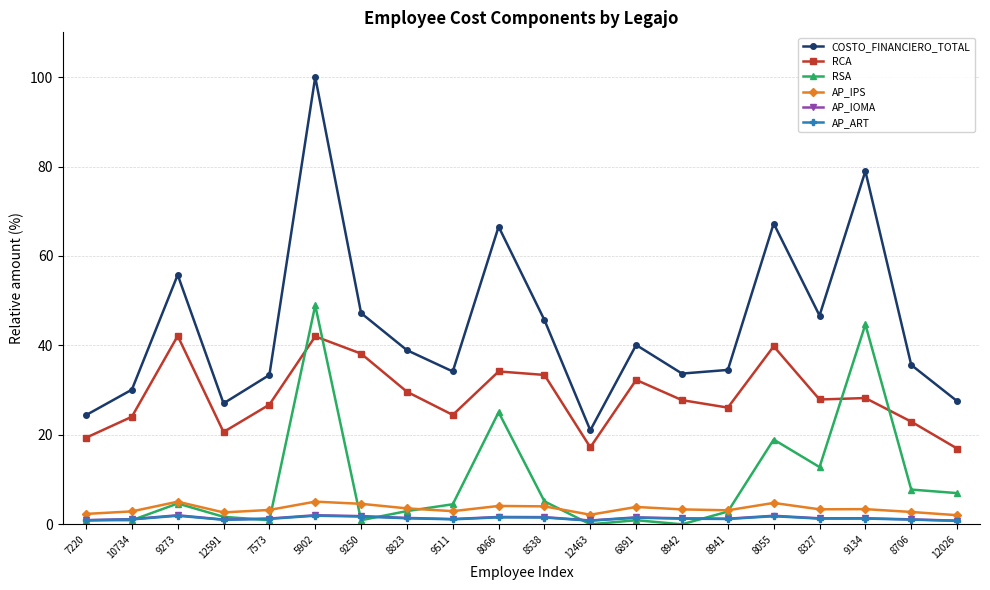

What position from the right is 8706?

2